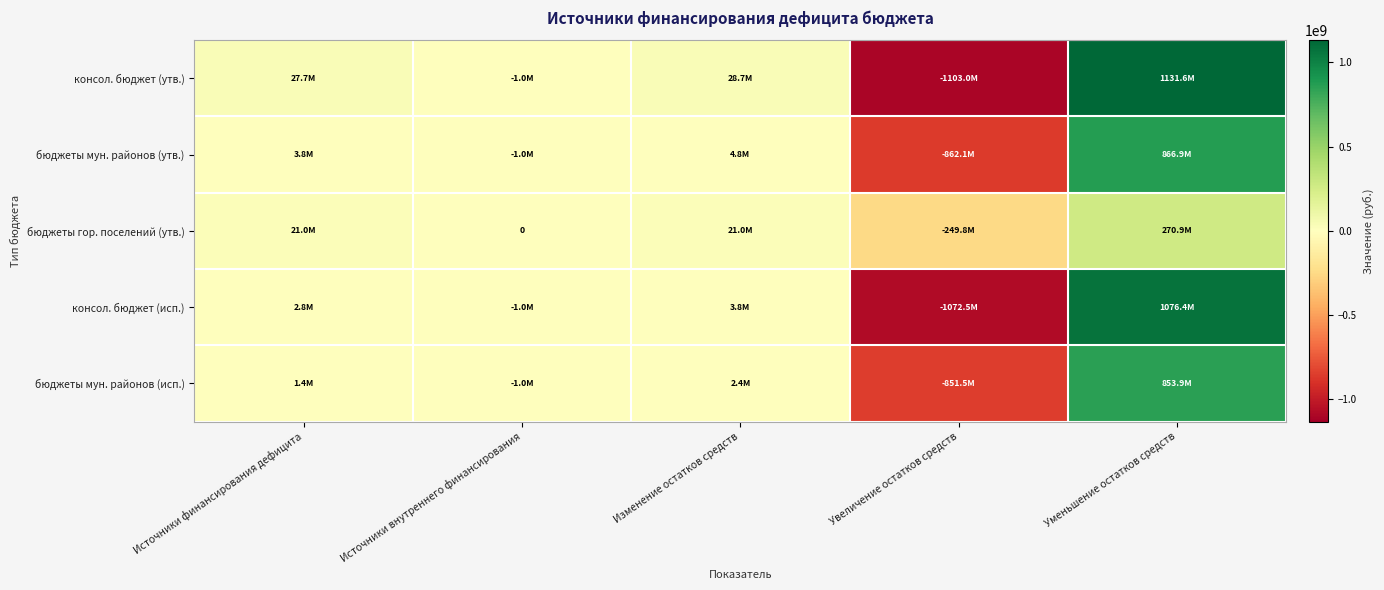

Where does the консол. бюджет (исп.) series first go above 2818548?

Источники финансирования дефицита